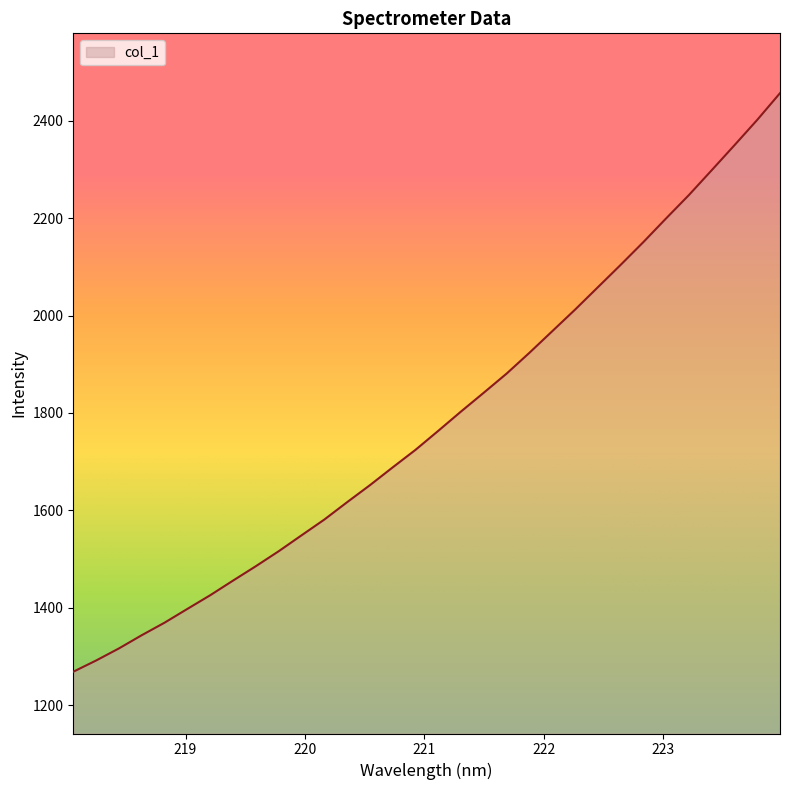

What is the difference between the maximum and minimum values?

1188.4